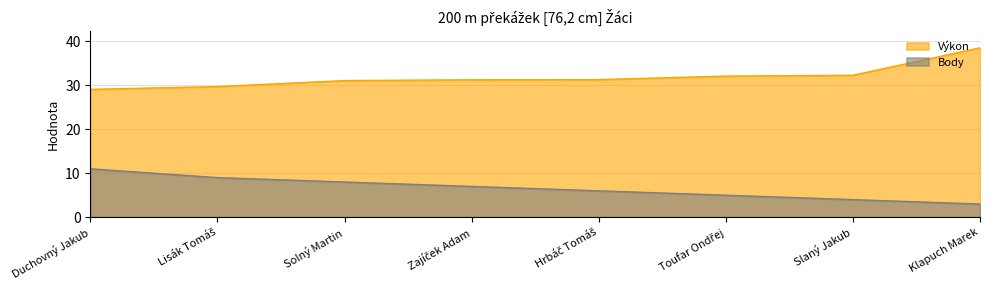

True or false: Výkon has a value of 19.8 at Zajíček Adam.

False